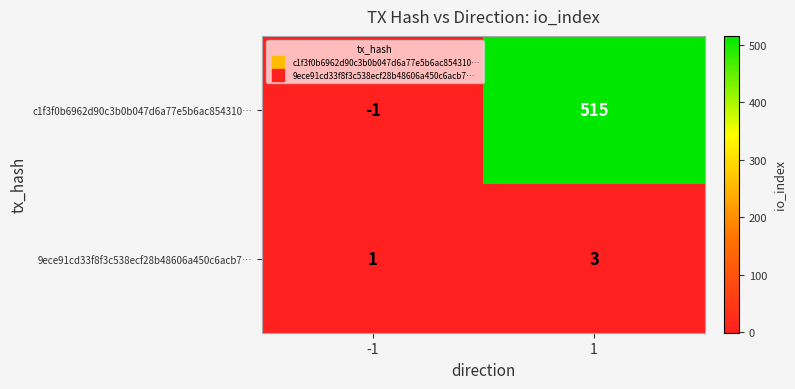

Rank the series by their maximum value, from lowest to highest.

9ece91cd33f8f3c538ecf28b48606a450c6acb7…, c1f3f0b6962d90c3b0b047d6a77e5b6ac854310…